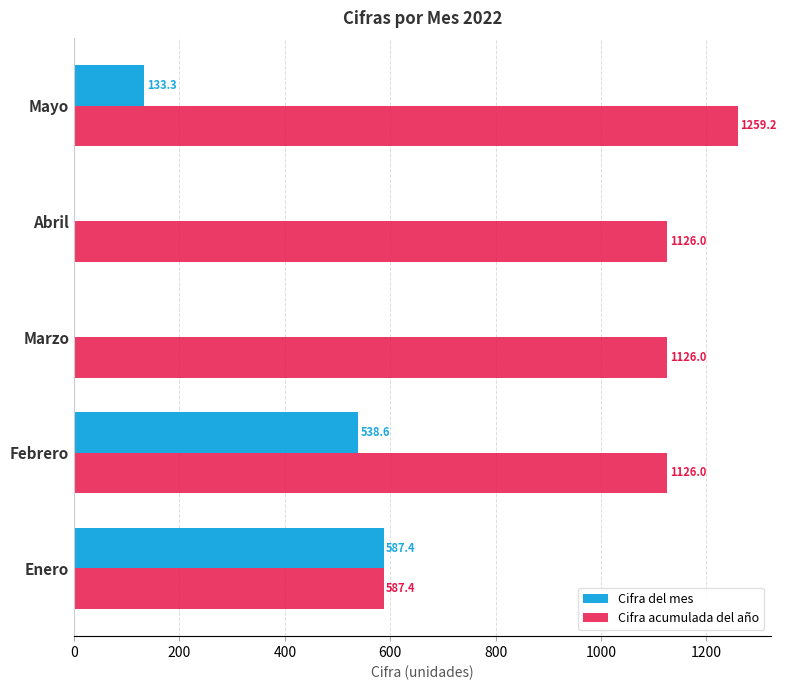

What is the sum of all Cifra acumulada del año values?

5224.6